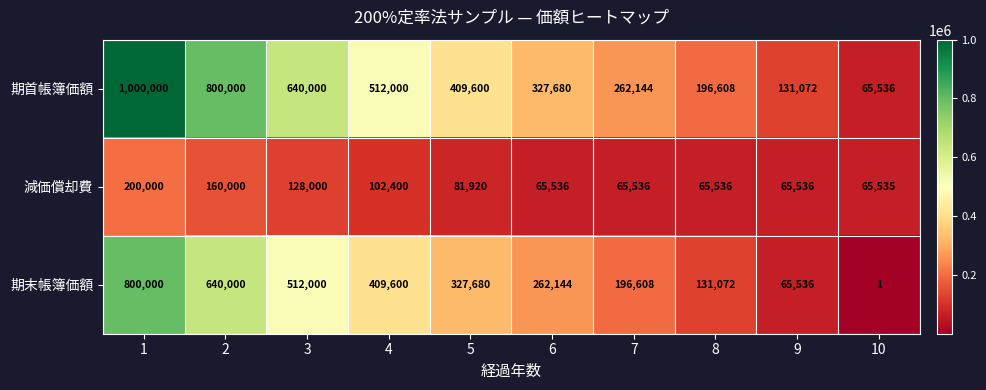

Which series changed the most between 3 and 7?

期首帳簿価額